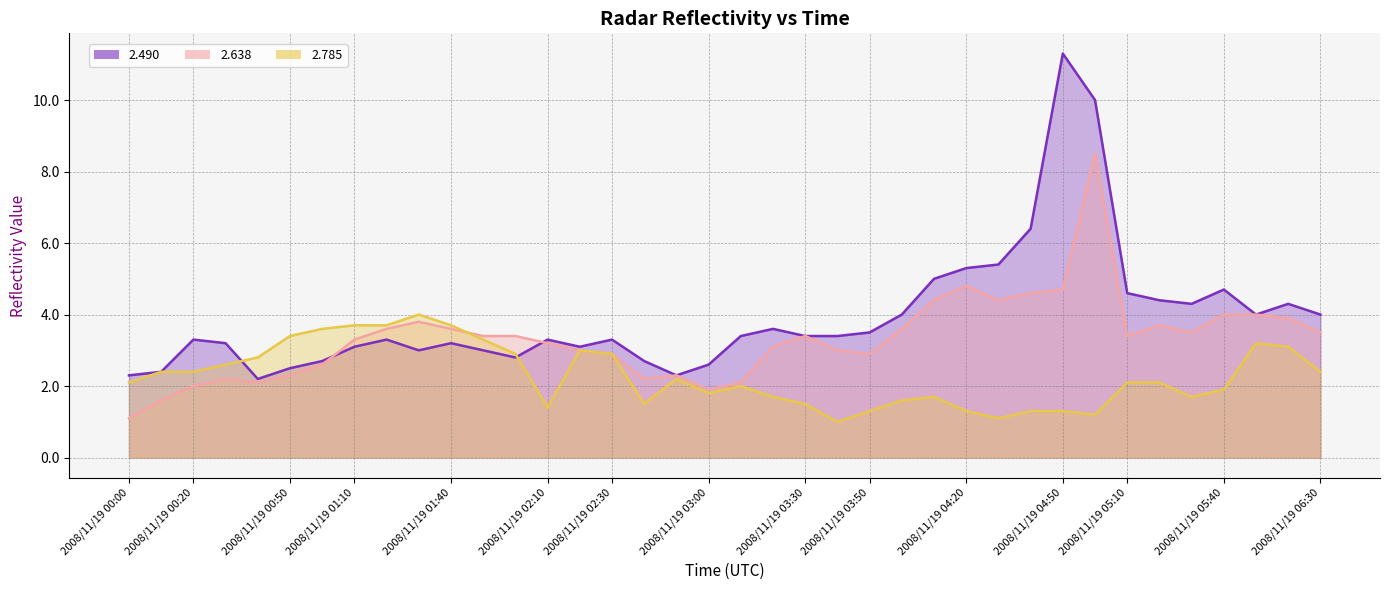

Between 2008/11/19 03:30 and 2008/11/19 05:20, which is larger?

2008/11/19 05:20